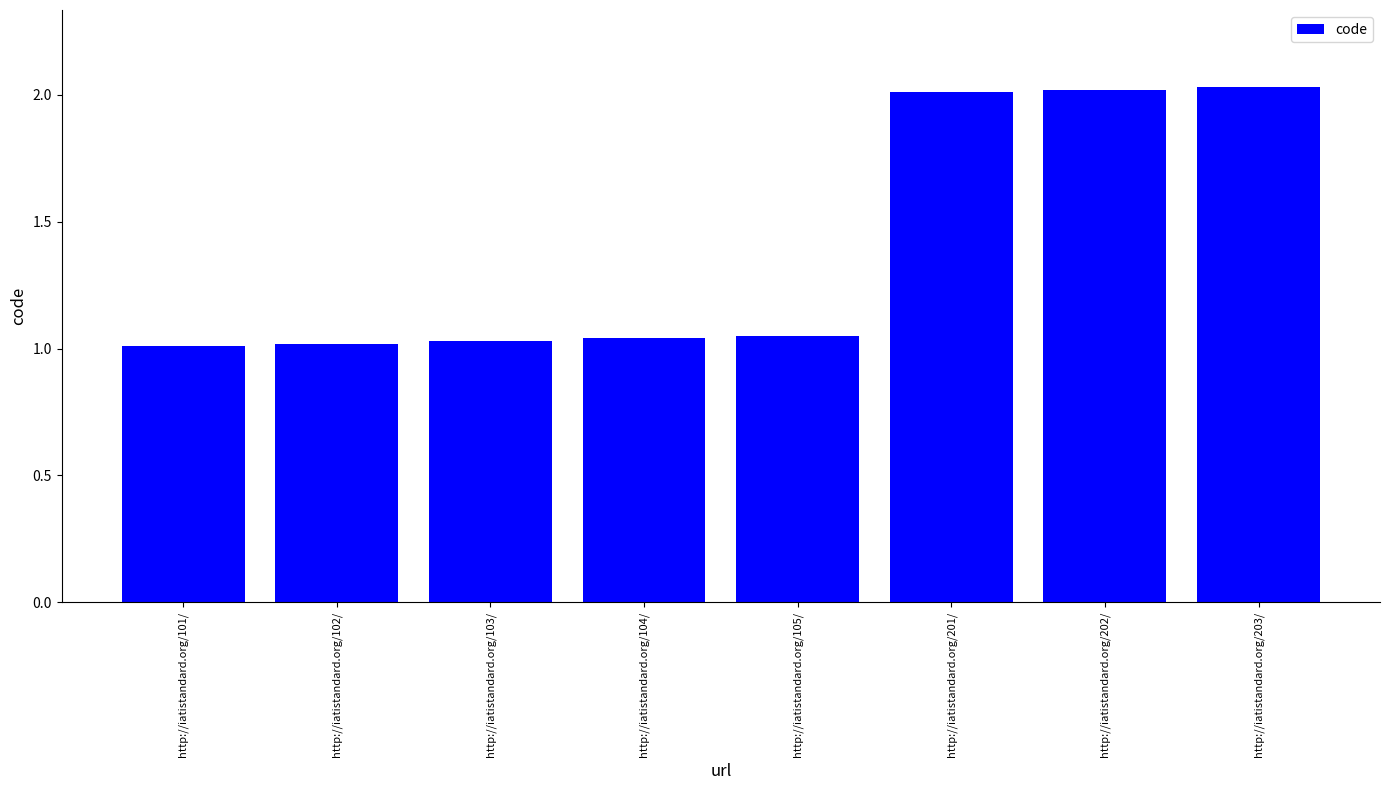

What is the average value?

1.4